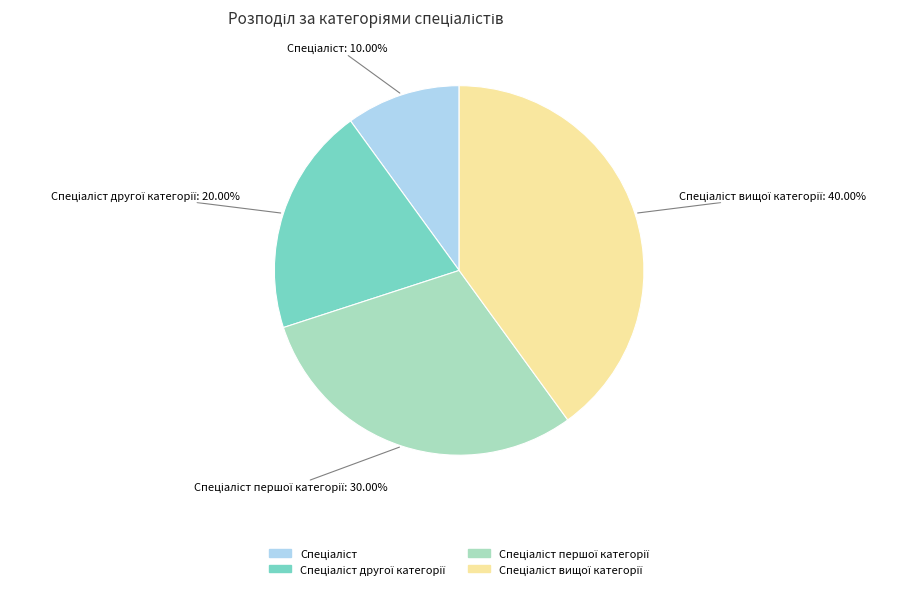

Is there a majority slice in this chart?

No